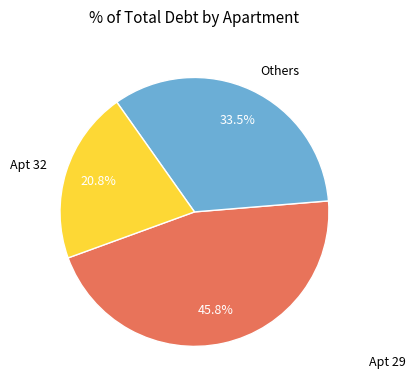

What percentage is NOT represented by Apt 29?

54.2%